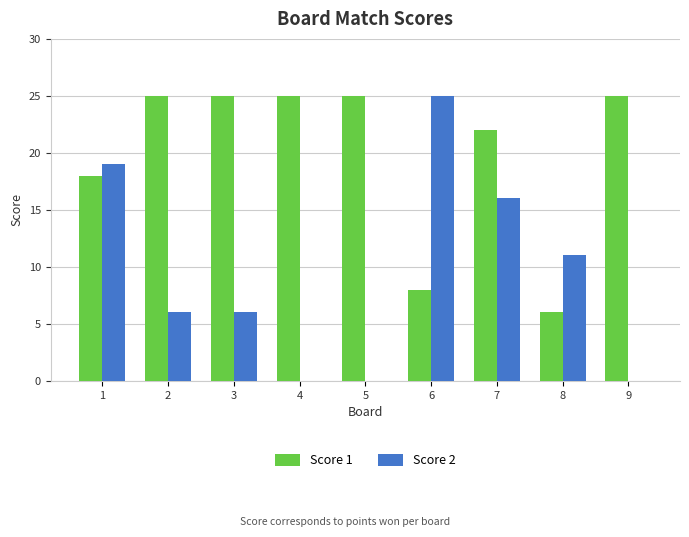

How many groups of bars are there?

9